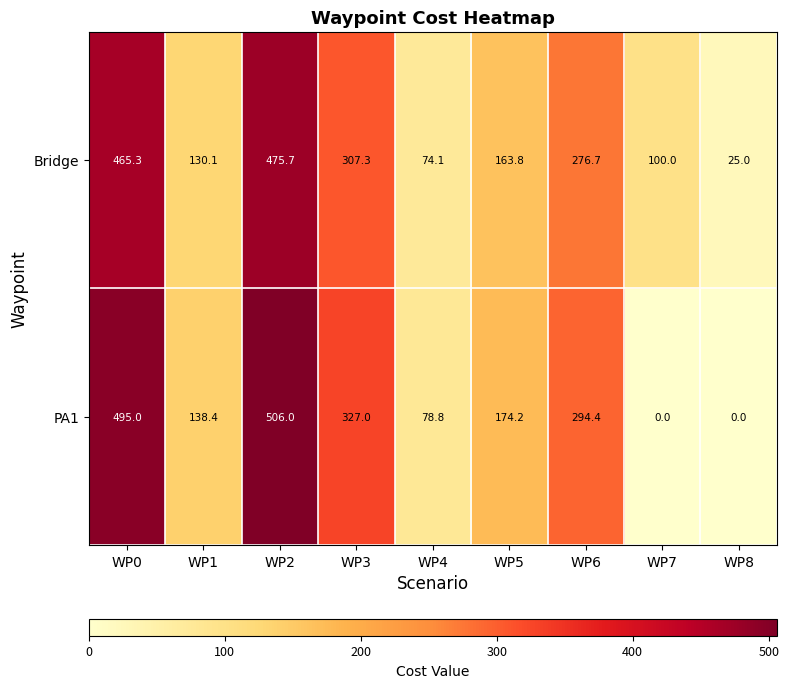

At how many categories does at least one series exceed 99?

7